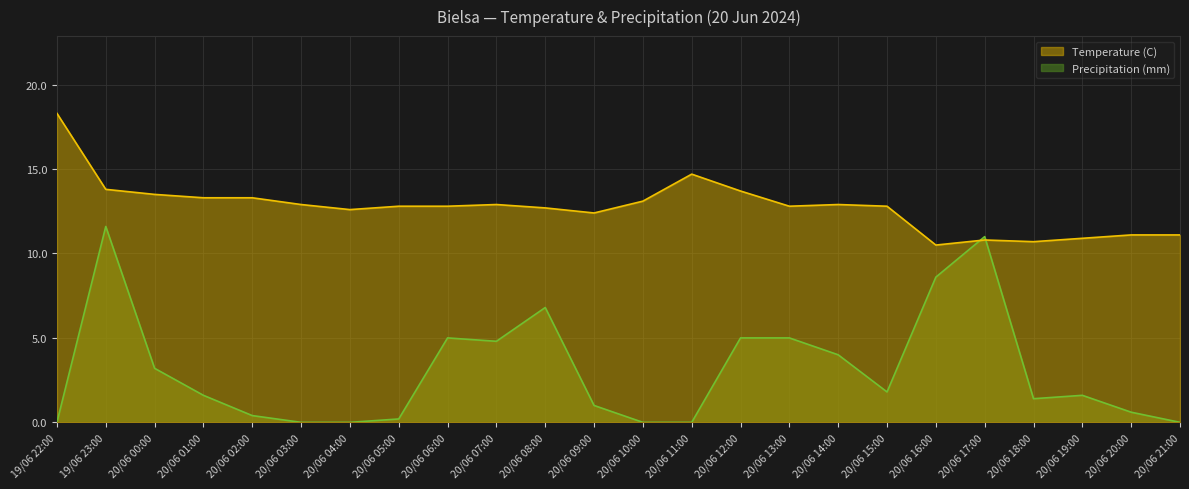

List the series in order of their overall mean, highest first.

Temperature (C), Precipitation (mm)